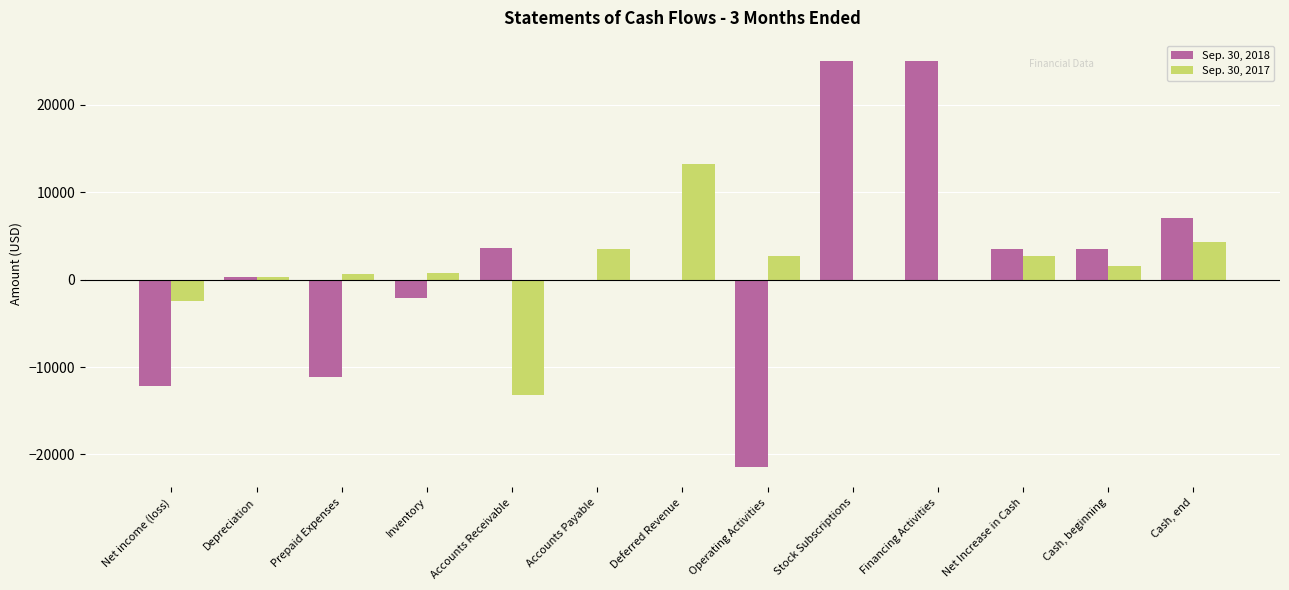

Which series changed the most between Net income (loss) and Stock Subscriptions?

Sep. 30, 2018